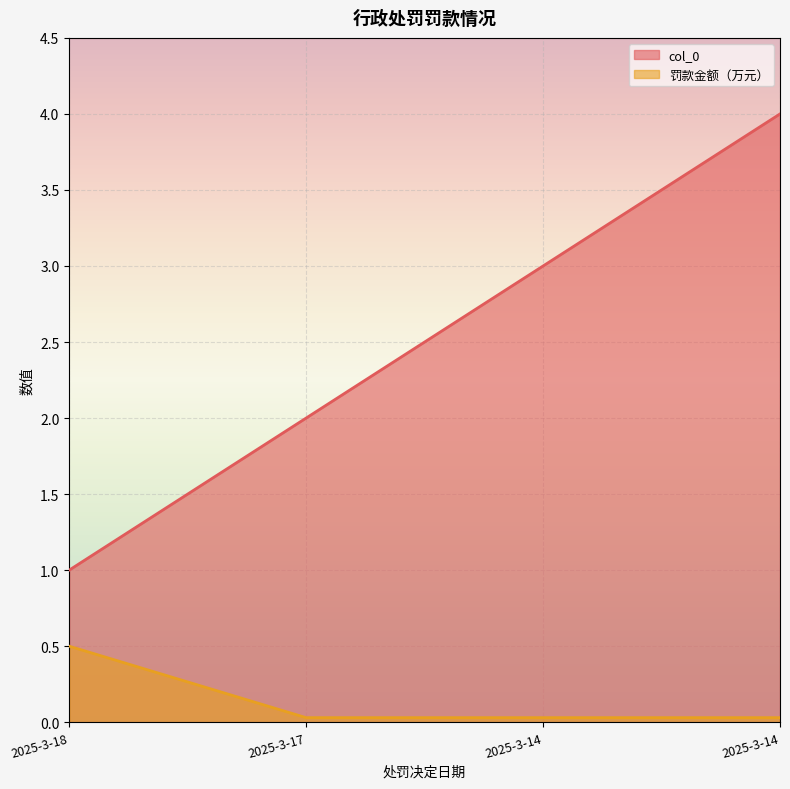

How many values in the col_0 series exceed 3?

1